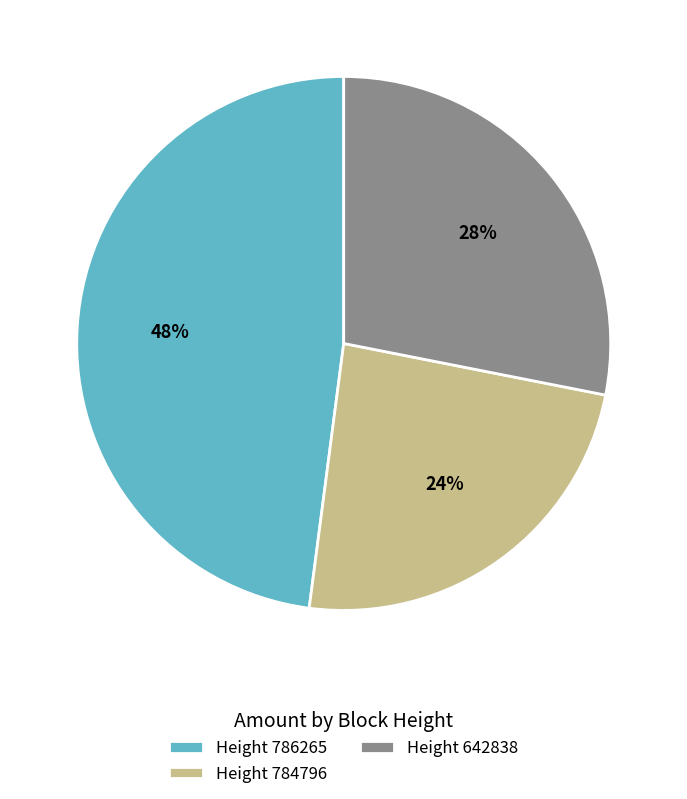

Between Height 786265 and Height 642838, which is larger?

Height 786265